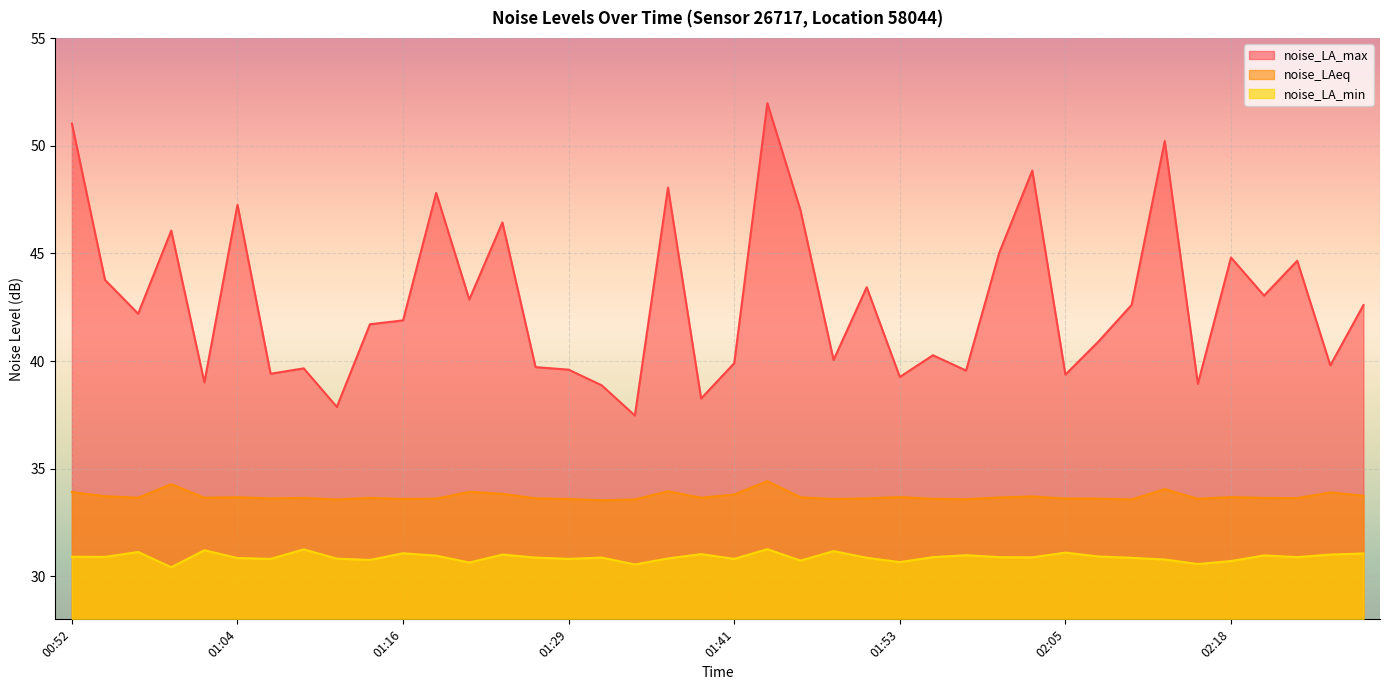

Between 01:29 and 01:55, which is larger?

01:55